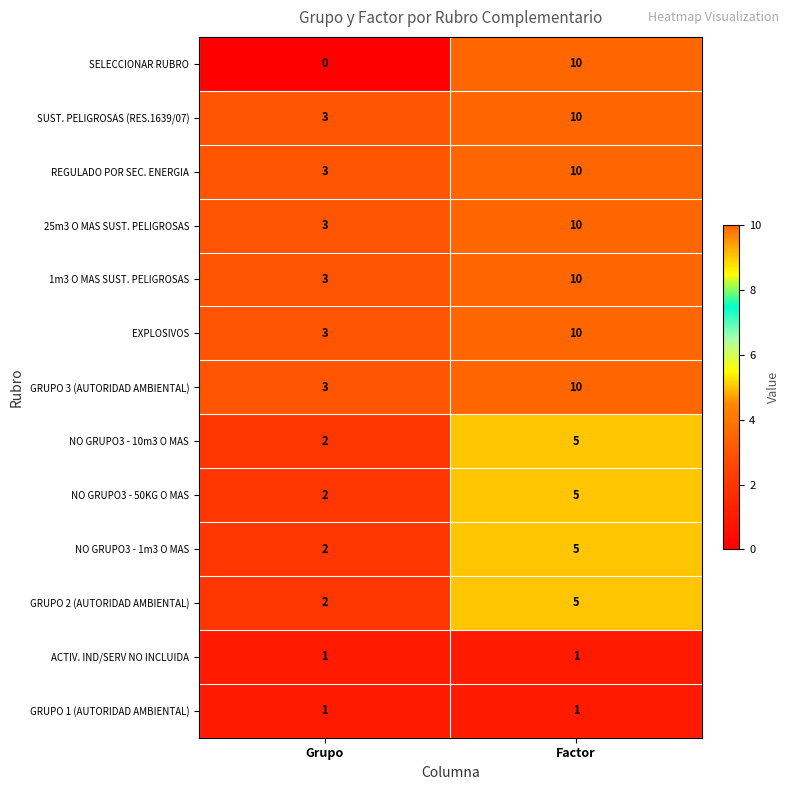

Read the GRUPO 2 (AUTORIDAD AMBIENTAL) value at Factor.

5